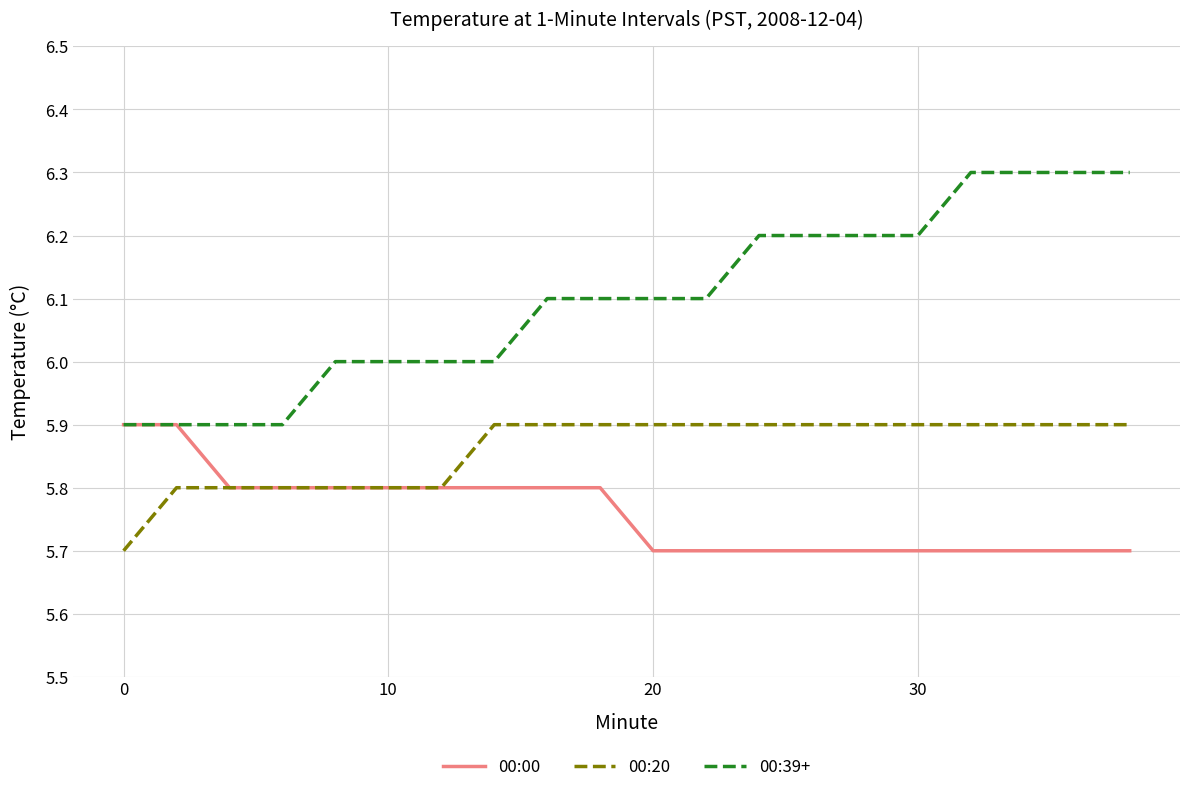

What is the lowest value of the 00:39+ series?

5.9